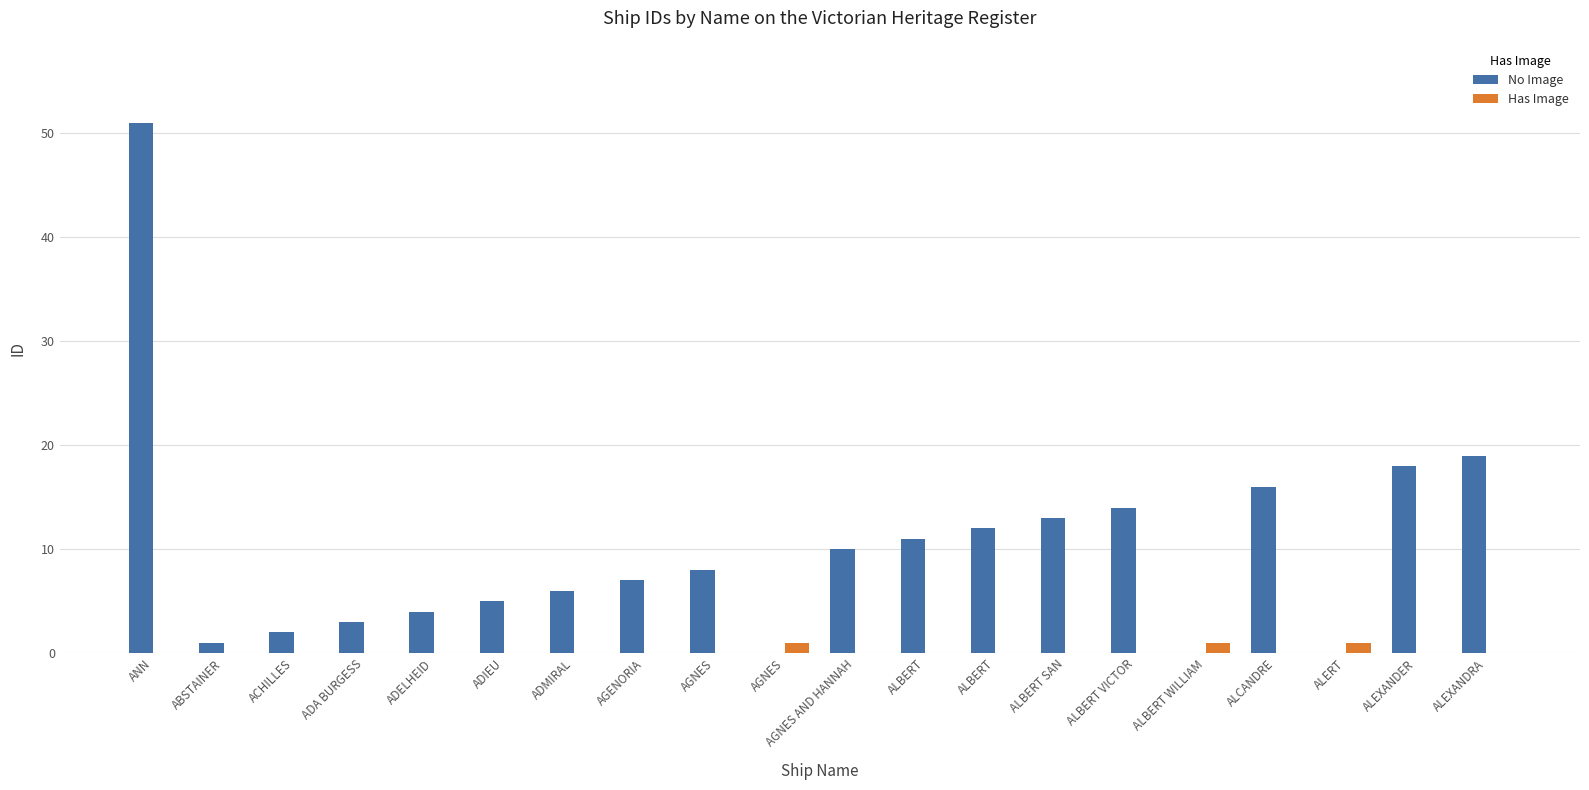

What are all the series names shown in the legend?

No Image, Has Image